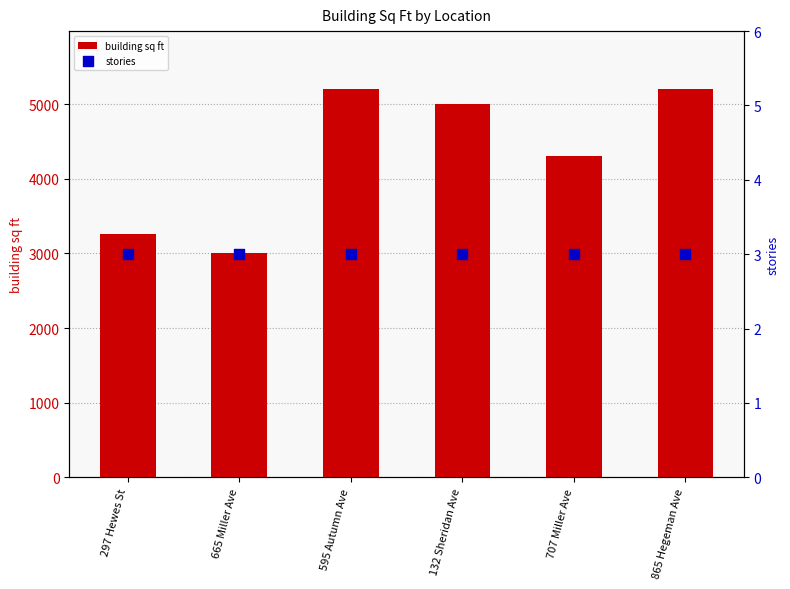

Which series has the largest Y range (max minus min)?

building sq ft